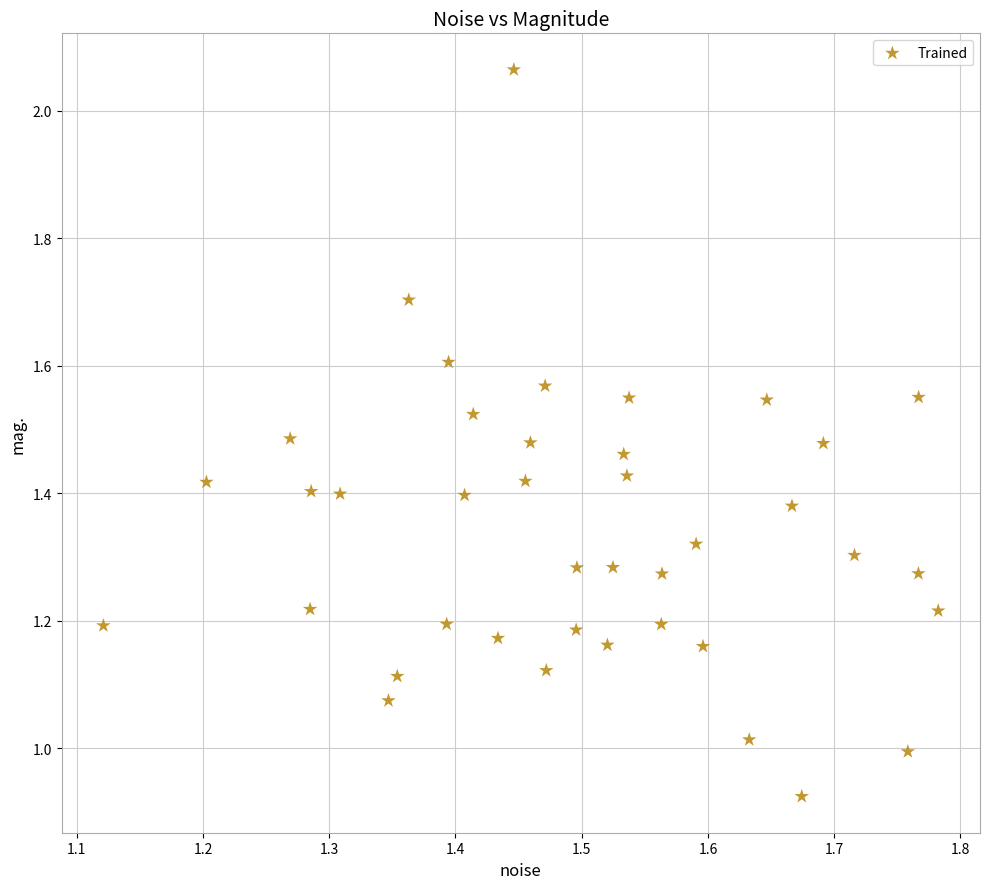

What is the range of X values (max minus min)?

0.7